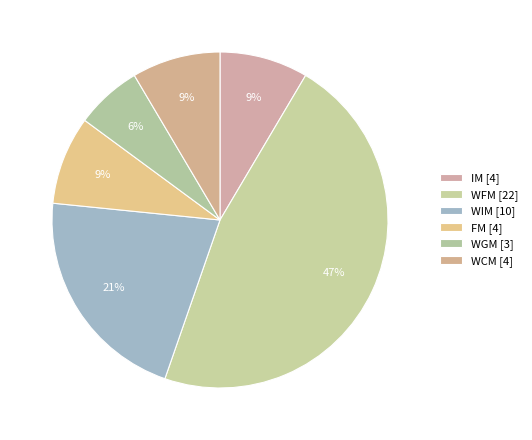

Which slice is the smallest?

WGM